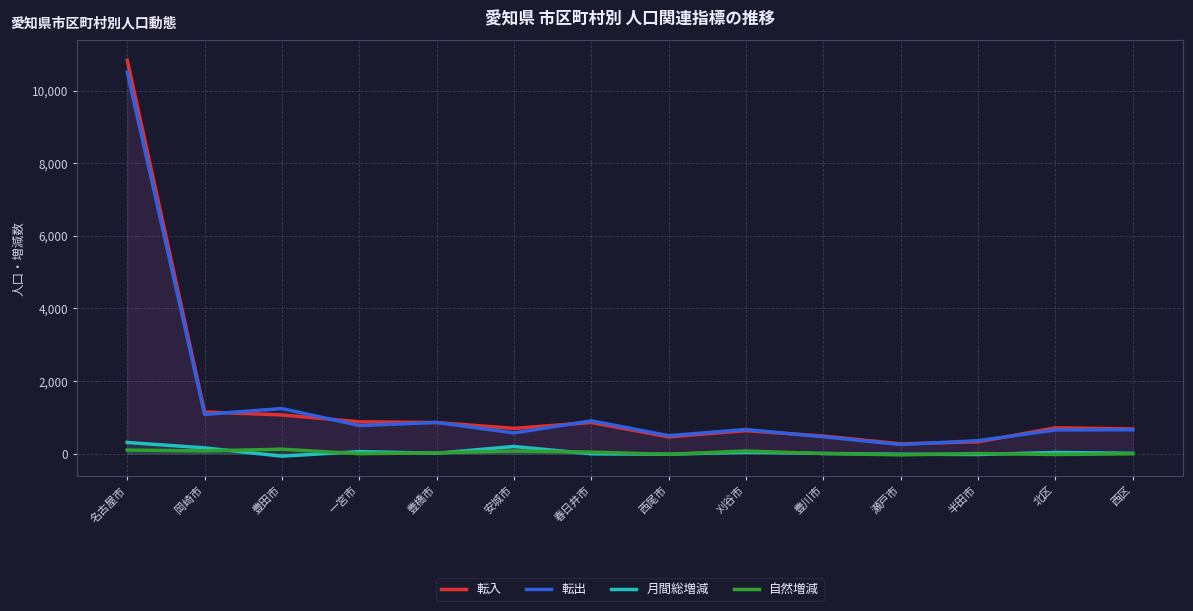

Where is 転入 nearest to the value 5552?

岡崎市